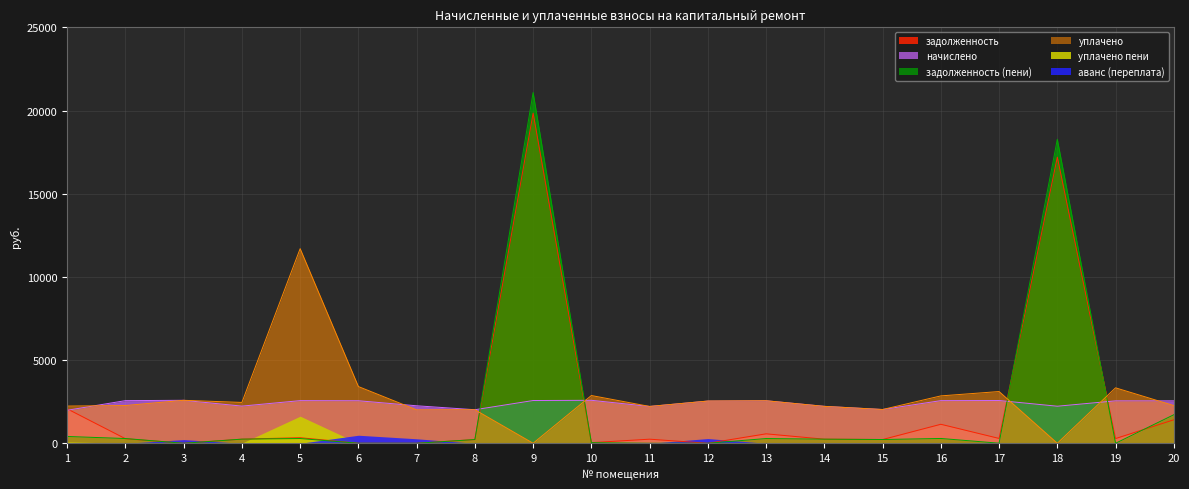

True or false: задолженность and начислено intersect in this chart.

True